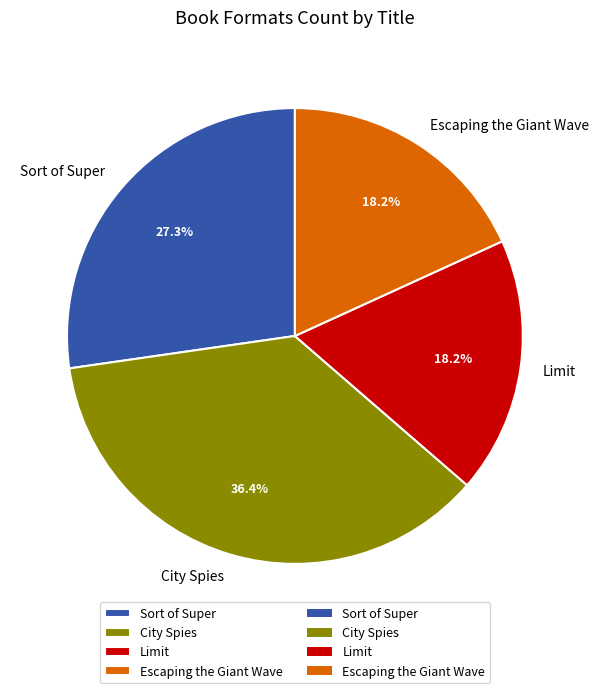

To the nearest percent, what is the difference between the largest and smallest slice percentages?

18%